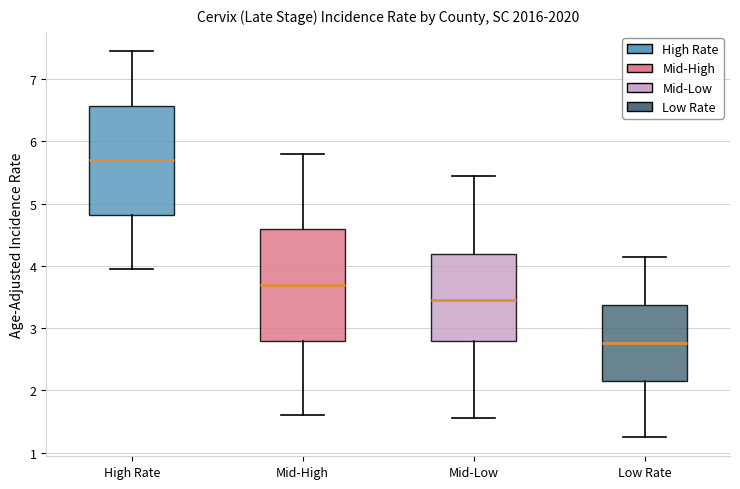

Where does the lower whisker of the box for High Rate end on the y-axis? The values are not printed on the chart, so give them approximately, as read against the axis.

4.0